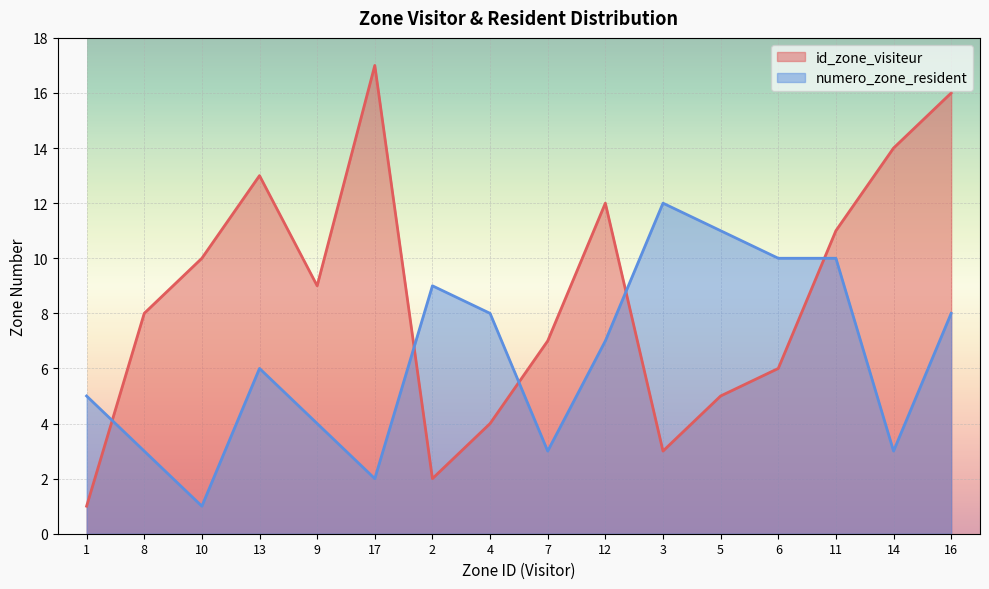

Rank the series by their average value, from lowest to highest.

numero_zone_resident, id_zone_visiteur